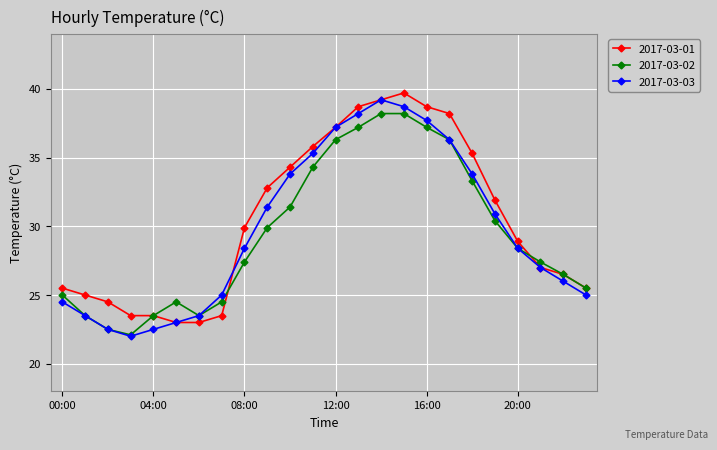

What is the average value of the 2017-03-01 series?

30.5